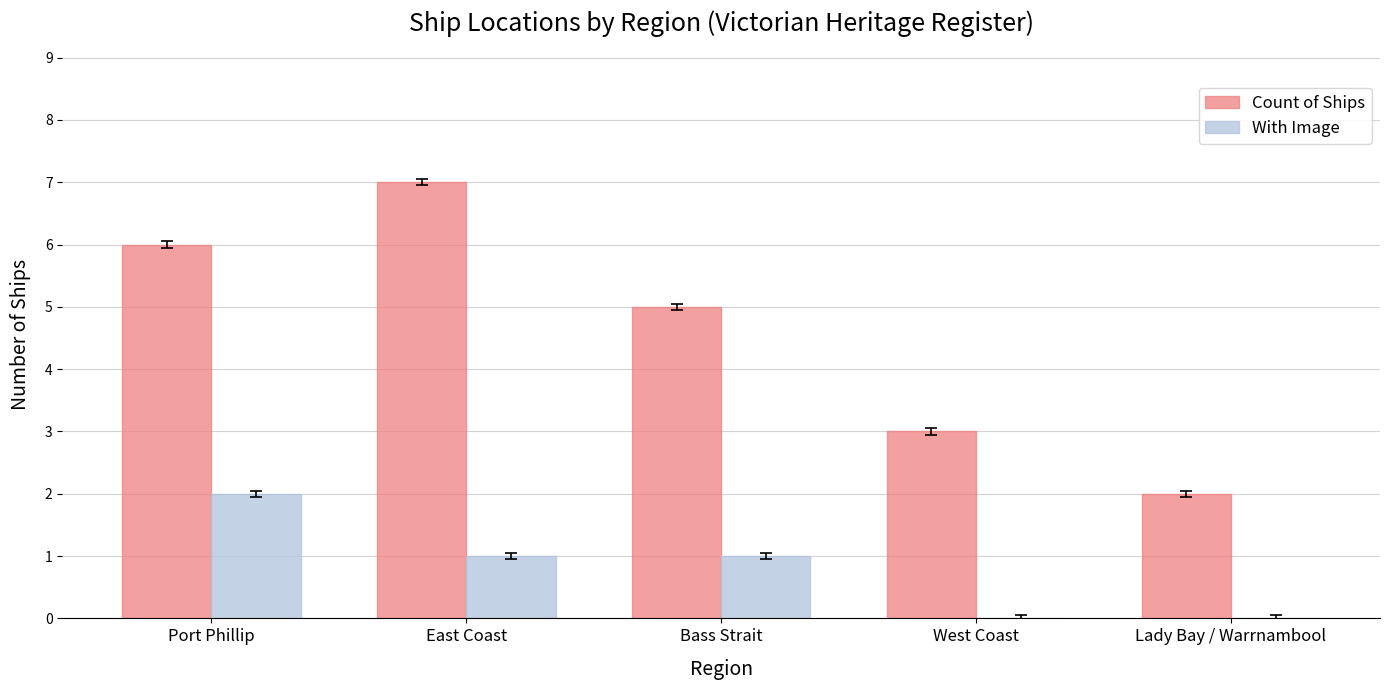

The value of Count of Ships at East Coast is 7. True or false?

True